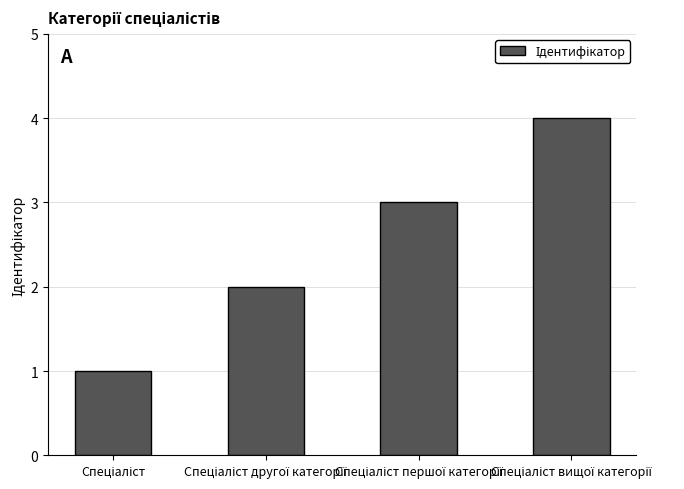

What is the sum of all values?

10